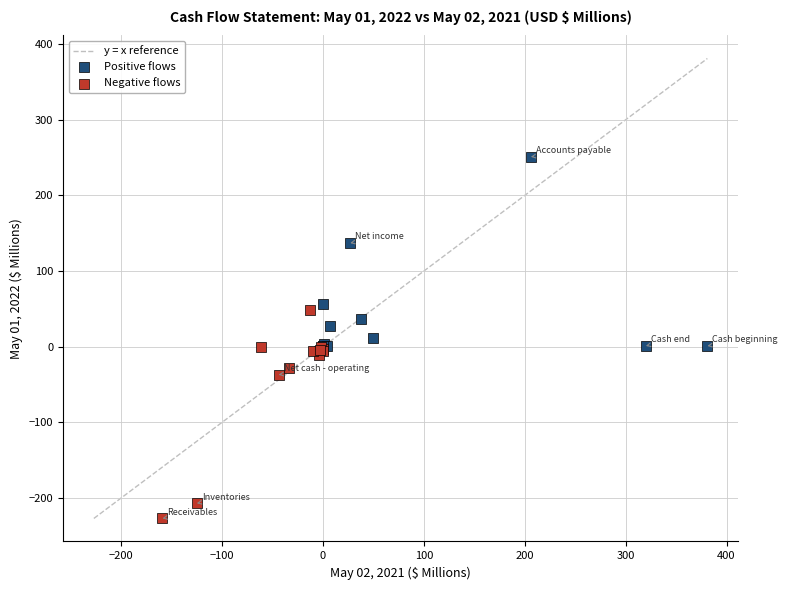

Which series contains the highest Y value?

Positive flows